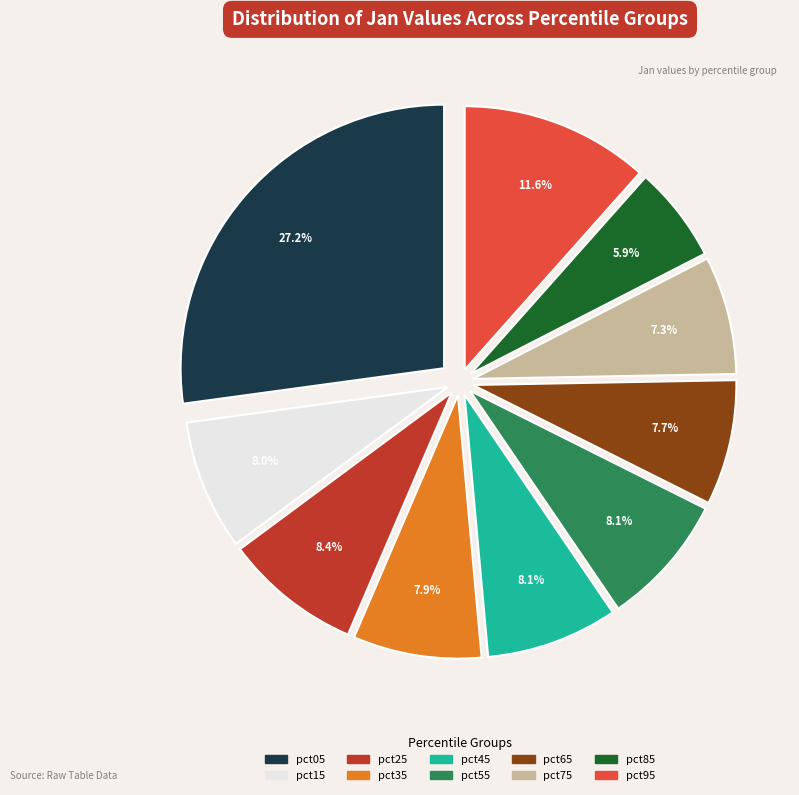

Does any single category account for the majority?

No